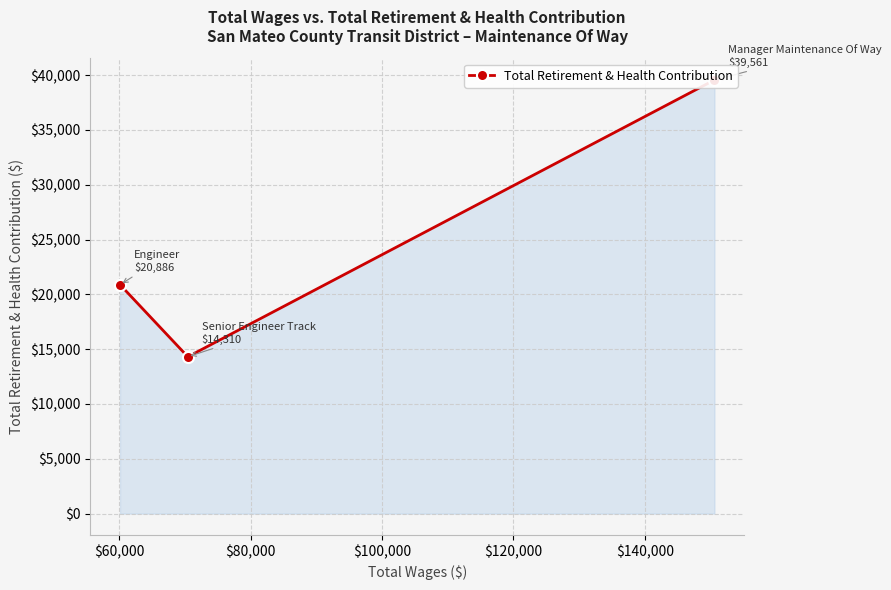

How many data points does each series have?

3